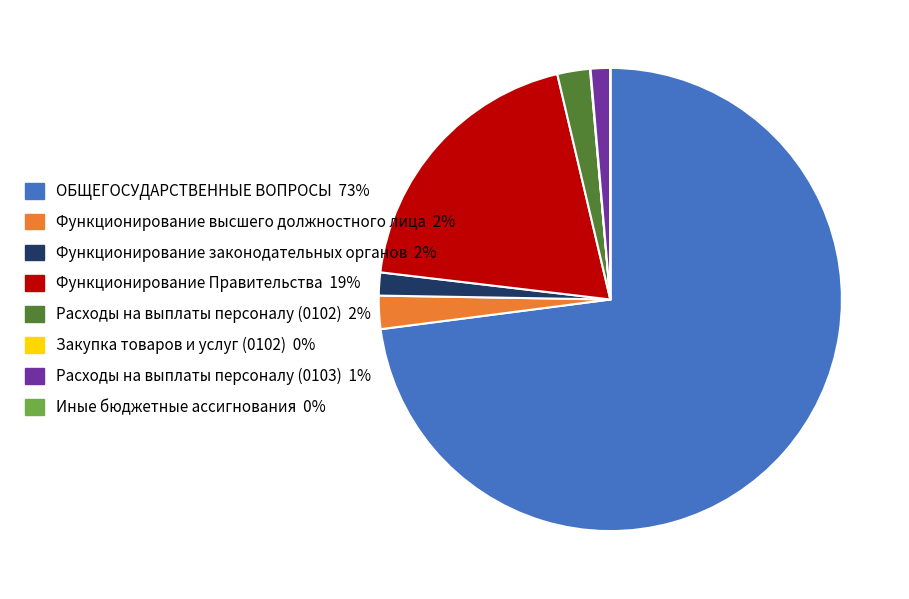

What is the largest slice in the pie chart?

ОБЩЕГОСУДАРСТВЕННЫЕ ВОПРОСЫ